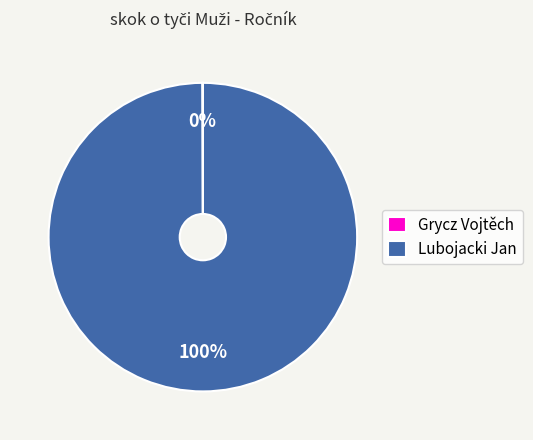

To the nearest percent, what portion does Lubojacki Jan represent?

100%